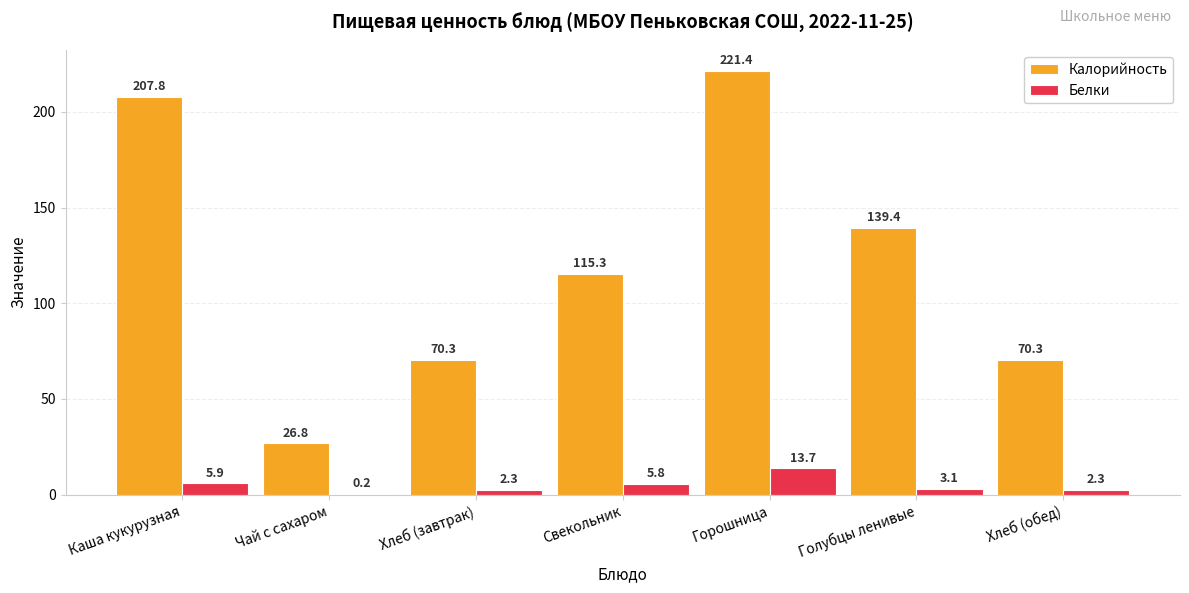

What is the highest value of the Калорийность series?

221.4